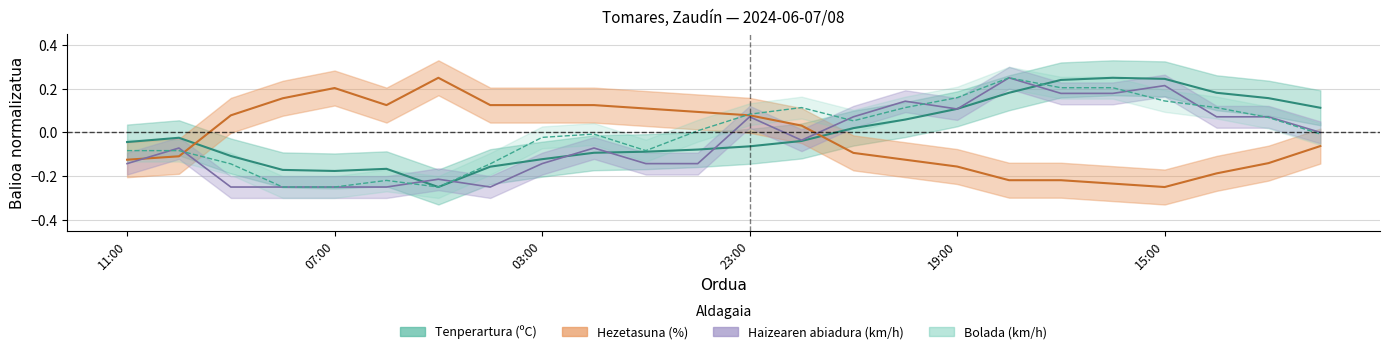

True or false: Bolada has more than 2 interior local peaks.

True